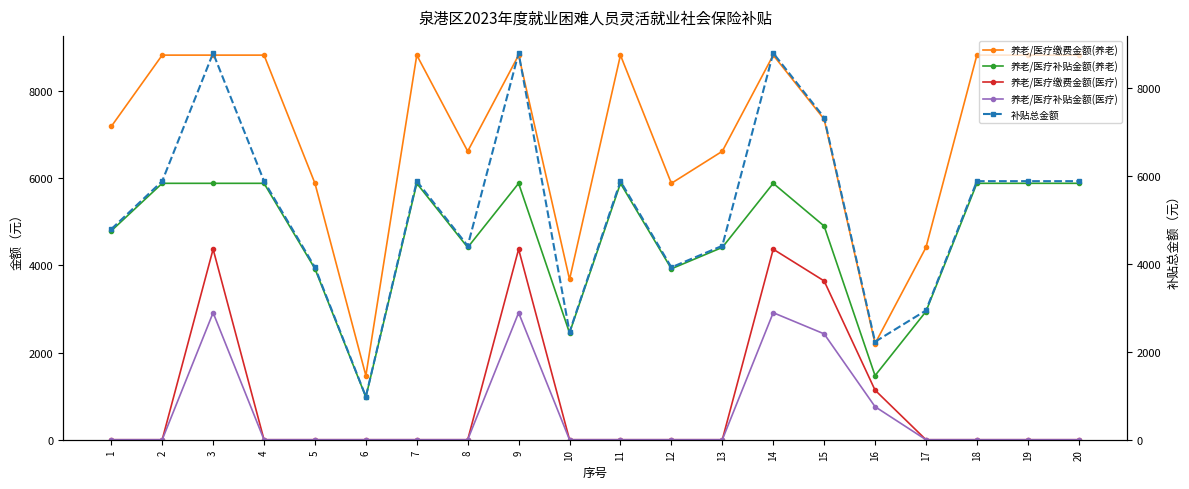

At which category does the chart reach its peak across all series?

2